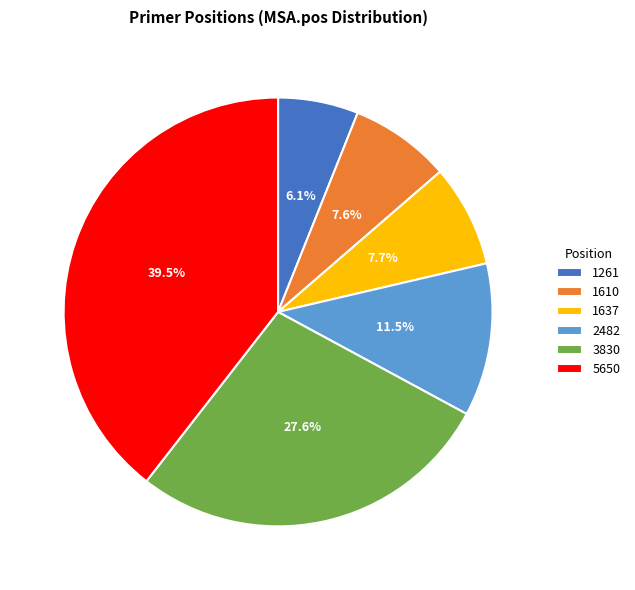

How many segments does this pie chart have?

6